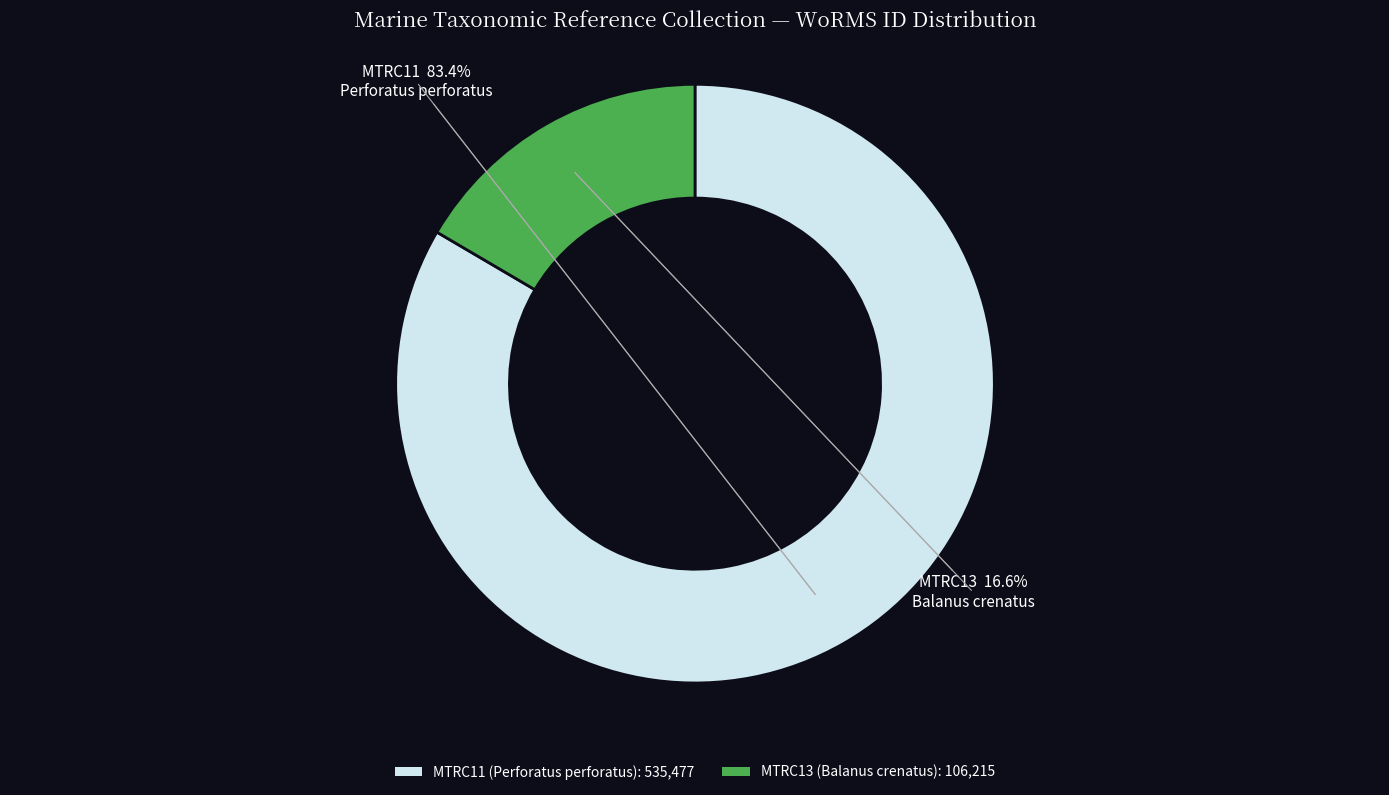

How much of the chart is everything except MTRC11?

16.6%